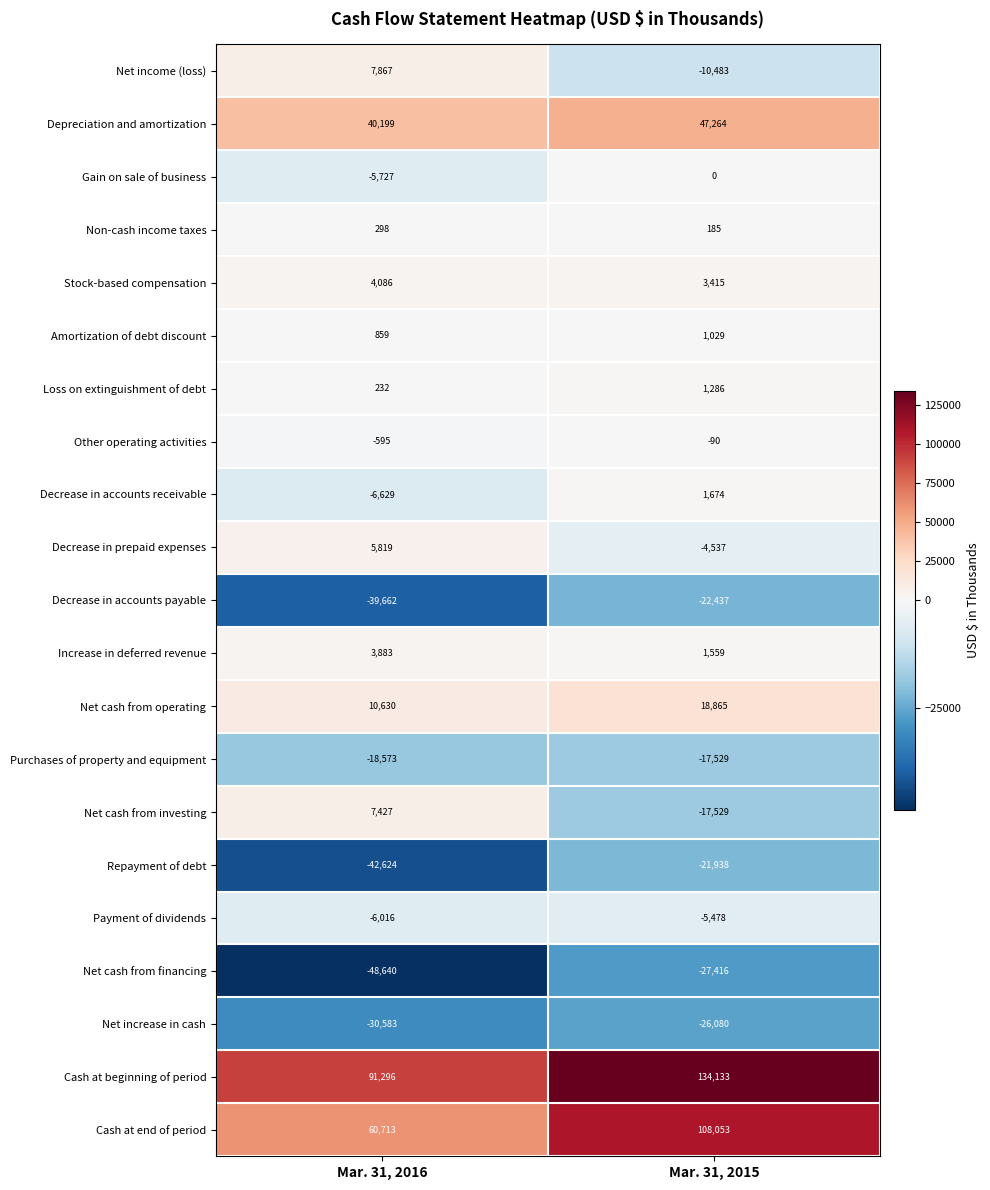

At which category is the sum across all series the highest?

Mar. 31, 2015